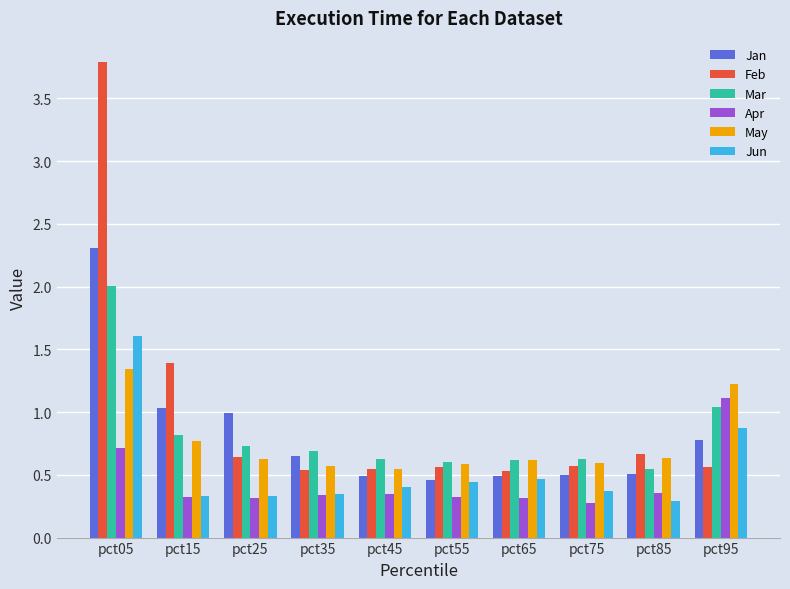

The Mar series shows 0.1 at pct35. True or false?

False